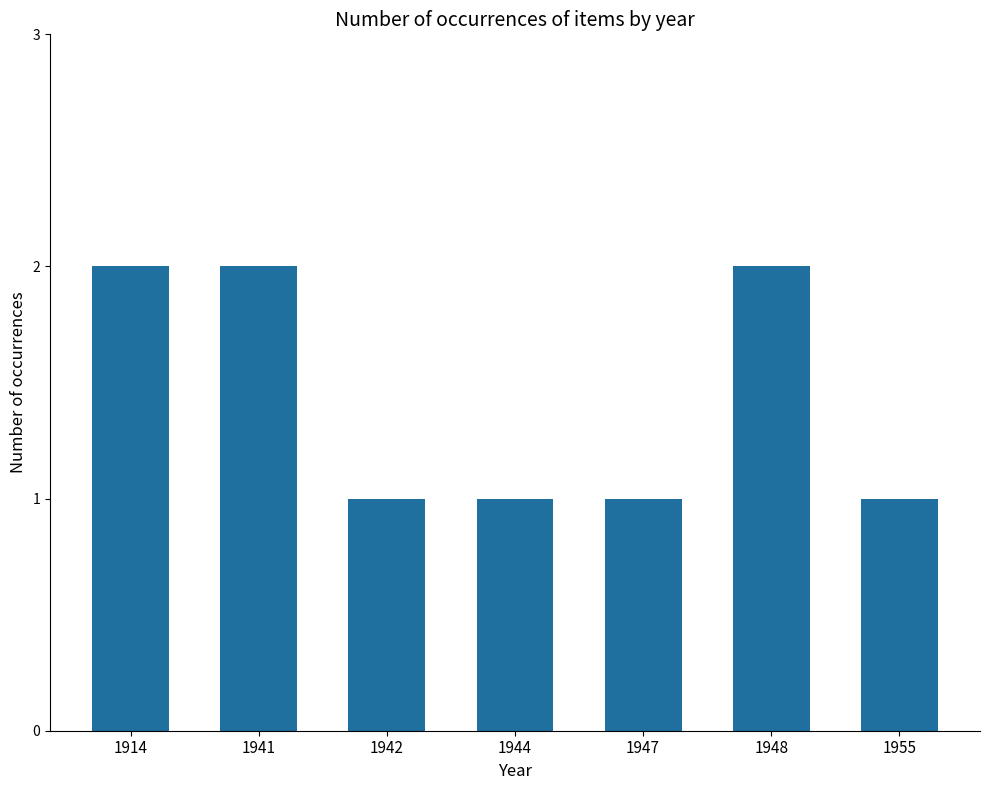

What is the sum of all values?

10